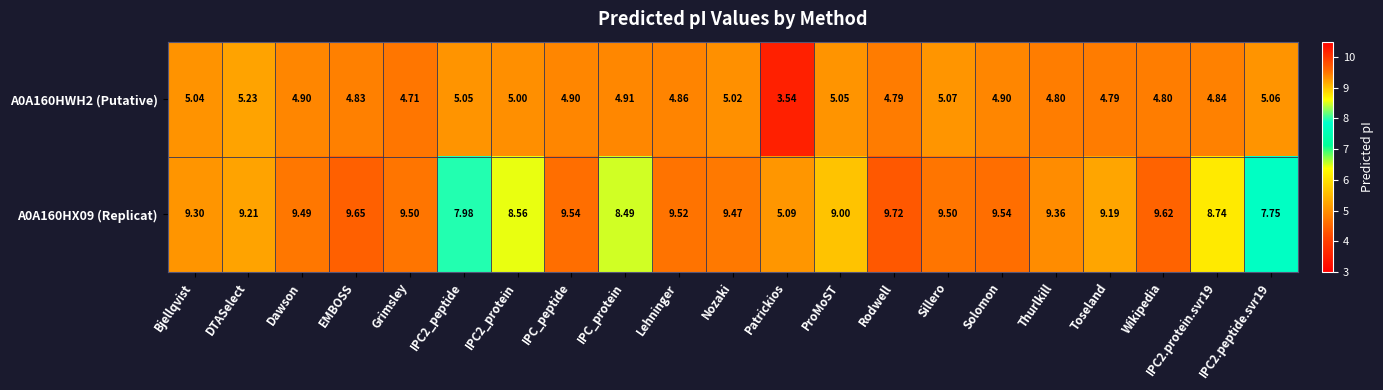

What is the total value across all series at IPC2.protein.svr19?

13.6